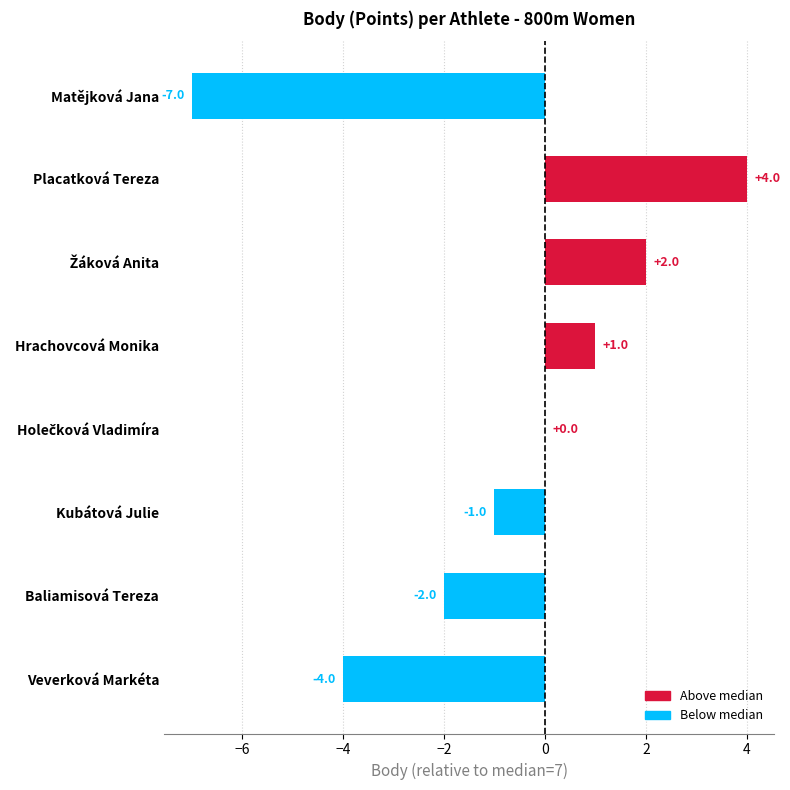

True or false: the data shows -1 at Veverková Markéta.

False